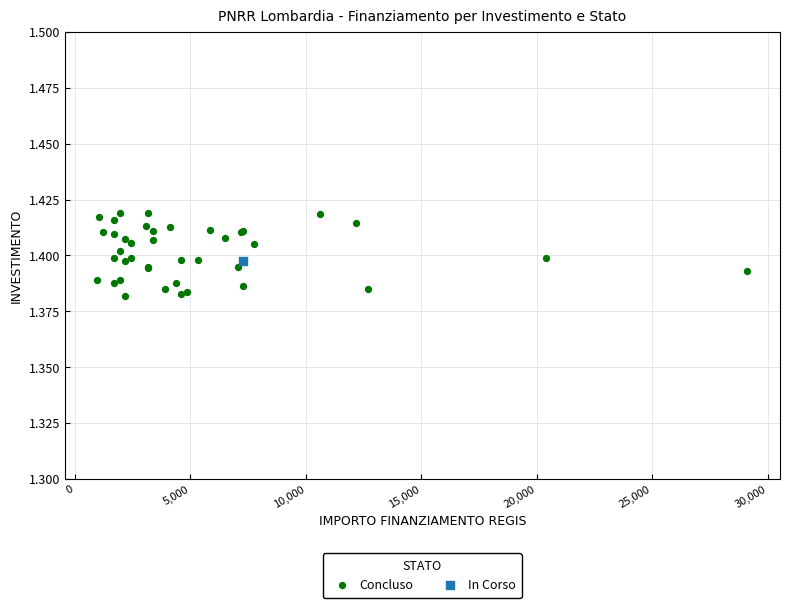

What are all the series names shown in the legend?

Concluso, In Corso